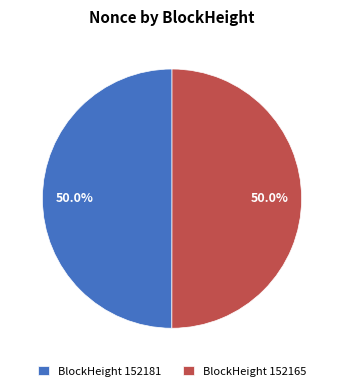

What is the ratio of the value at BlockHeight 152165 to the value at BlockHeight 152181?

1.0